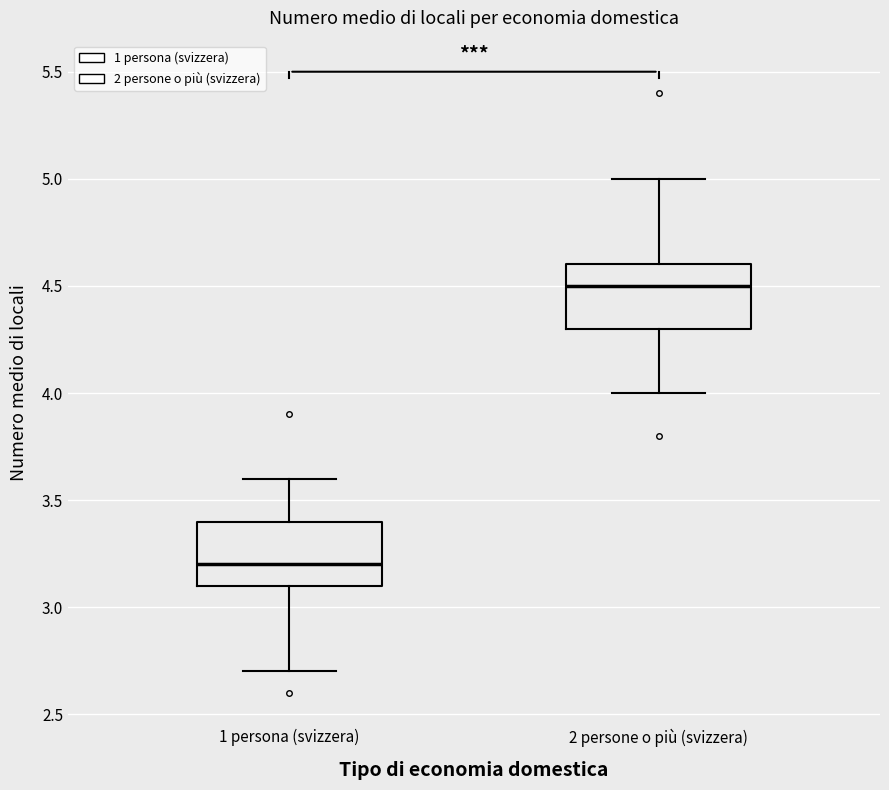

Reading left to right, transcribe this box plot: for each box, give where its median line is, the range the box spans, and where its two whiskers end, as read against the y-axis. The values are not printed on the chart, so give them approximately, as read against the axis.

1 persona (svizzera): median 3.2, box 3.1 to 3.4, whiskers 2.7 to 3.6
2 persone o più (svizzera): median 4.5, box 4.3 to 4.6, whiskers 4.0 to 5.0